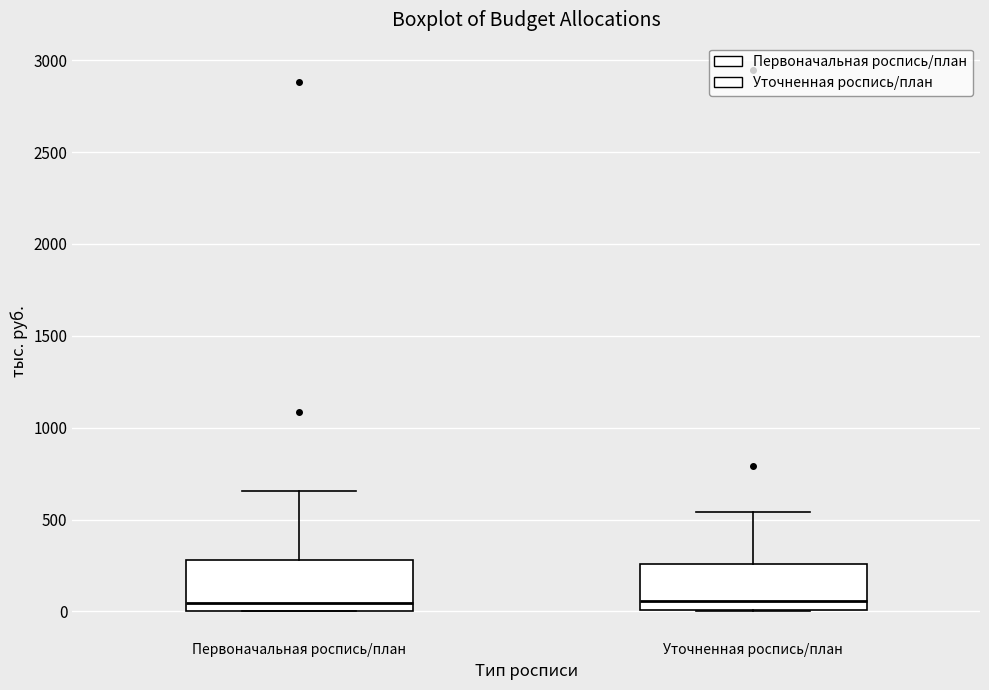

Reading left to right, read every box against the y-axis: the position of its median line, the range the box covers, and the ends of its whiskers. The values are not printed on the chart, so give them approximately, as read against the axis.

Первоначальная роспись/план: median 50, box 0 to 300, whiskers 0 to 650
Уточненная роспись/план: median 50, box 0 to 250, whiskers 0 to 550